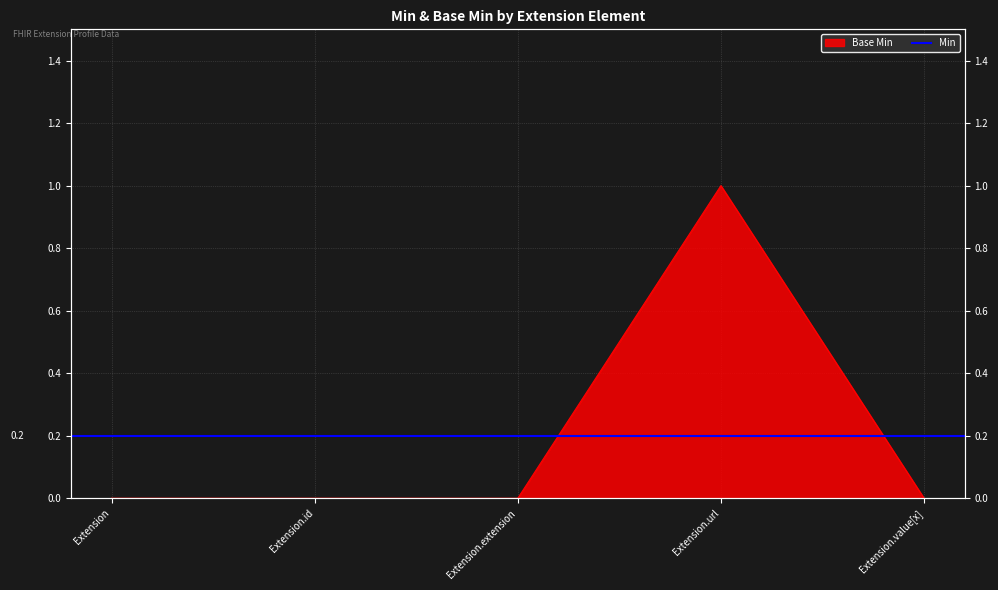

Rank the categories by value from lowest to highest.

Extension, Extension.id, Extension.extension, Extension.value[x], Extension.url